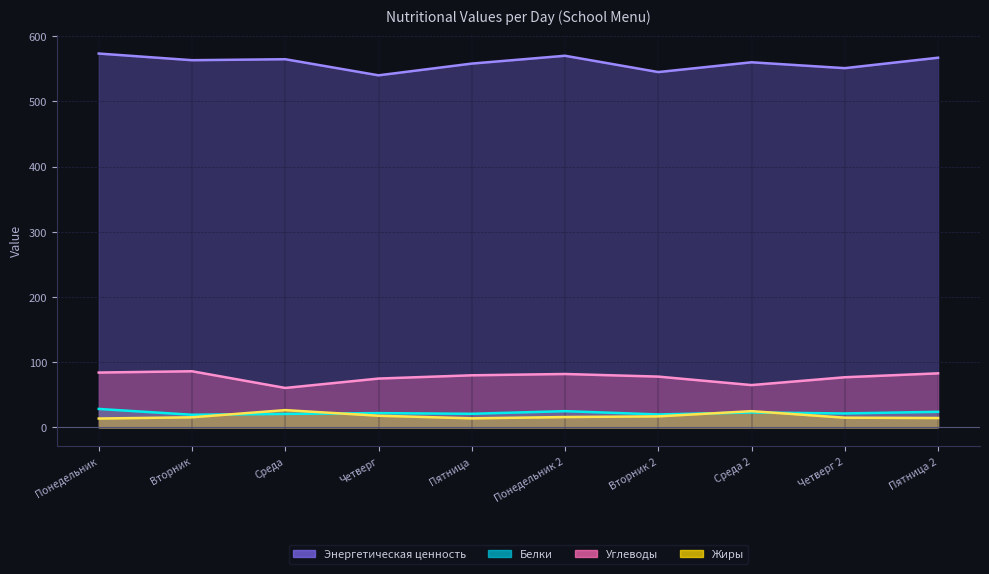

Read the Белки value at Четверг.

22.0